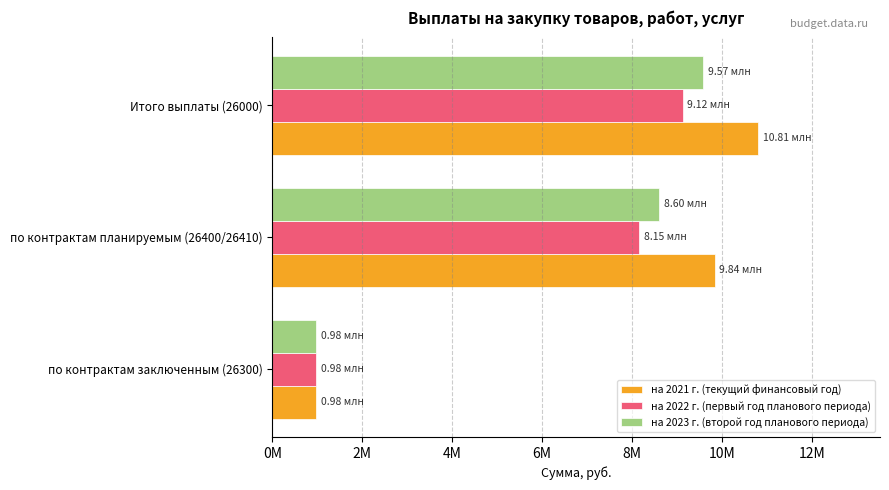

Which label corresponds to the smallest value in the chart?

по контрактам заключенным (26300)